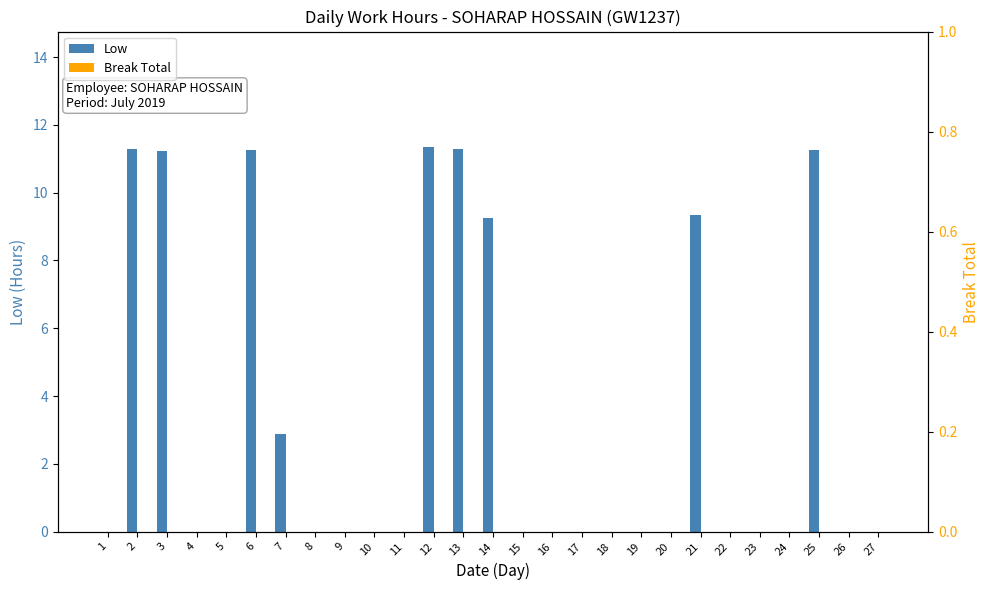

How many bars are there in each group?

2